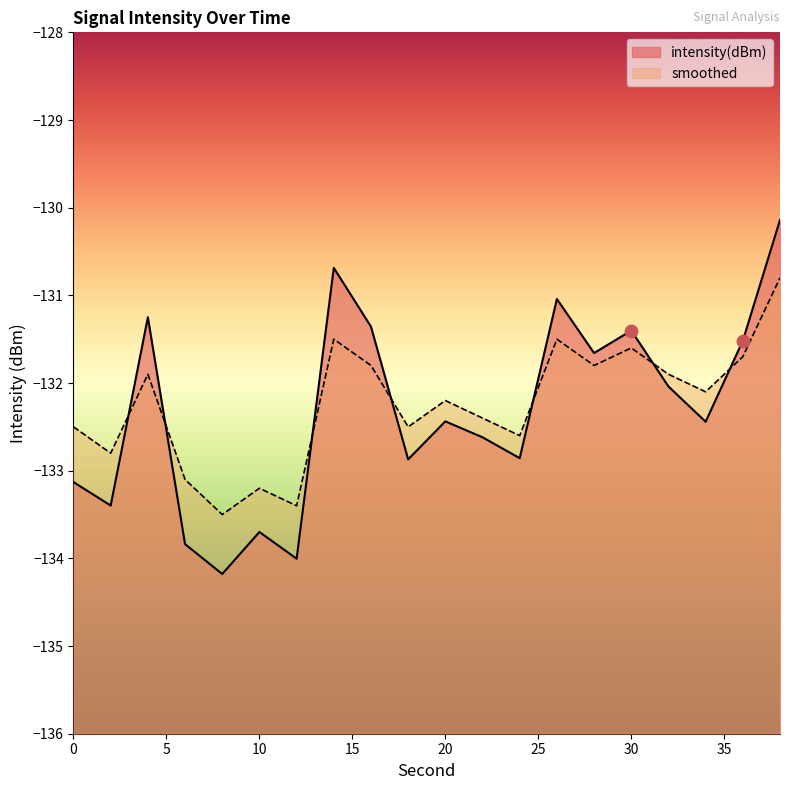

What are all the series names shown in the legend?

intensity(dBm), smoothed